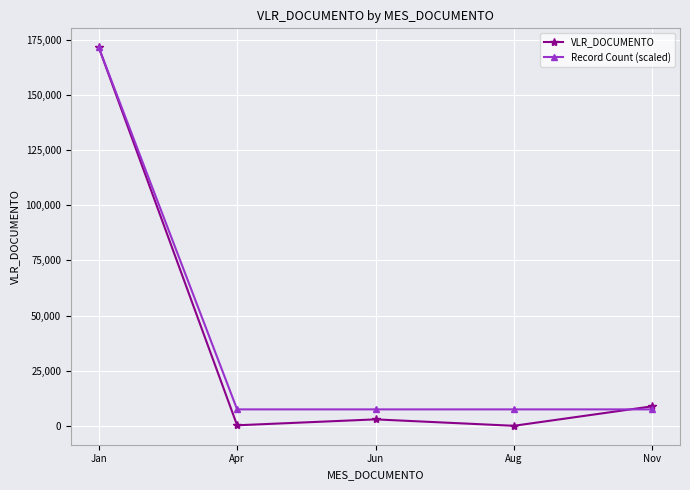

Is it true that Record Count (scaled) equals 7461.2 at Aug?

True